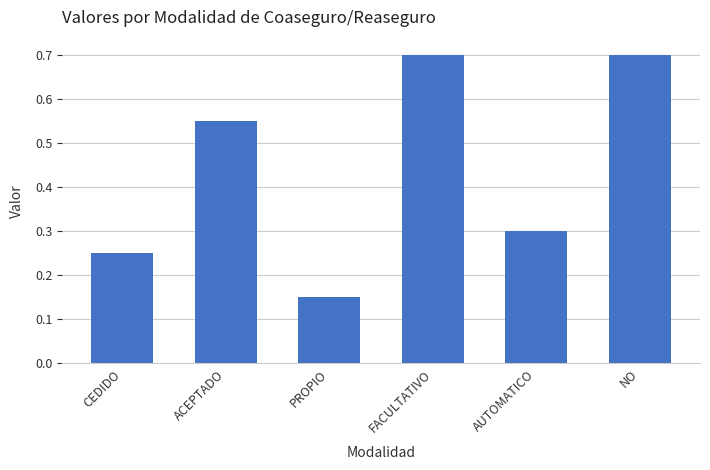

Are the bars grouped side by side (vs. stacked)?

No